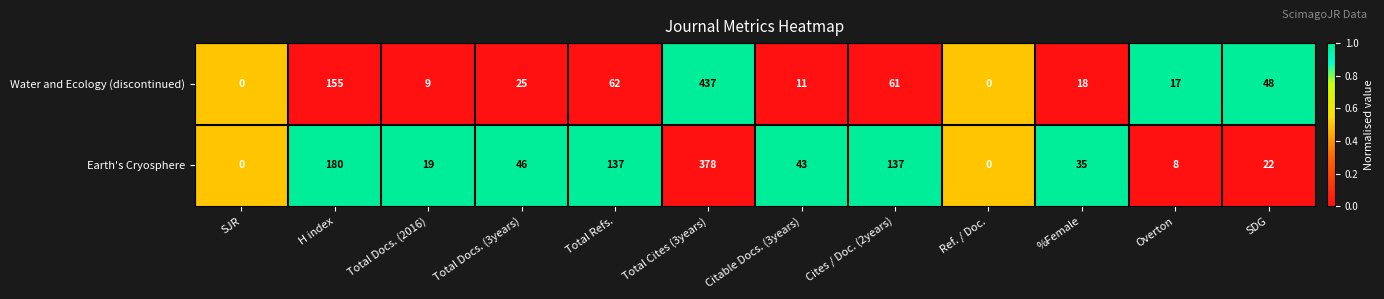

Which category has the highest value in the Earth's Cryosphere series?

Total Cites (3years)